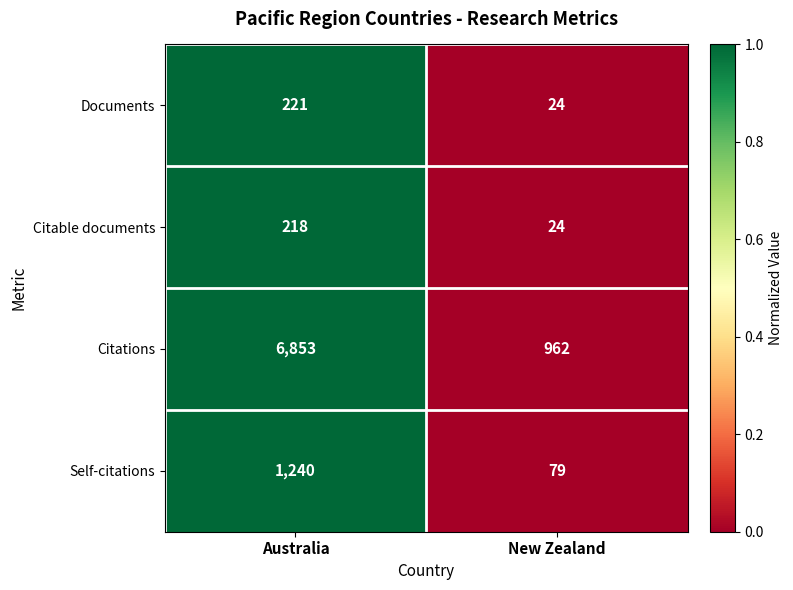

Is it true that Citable documents equals 10 at New Zealand?

False